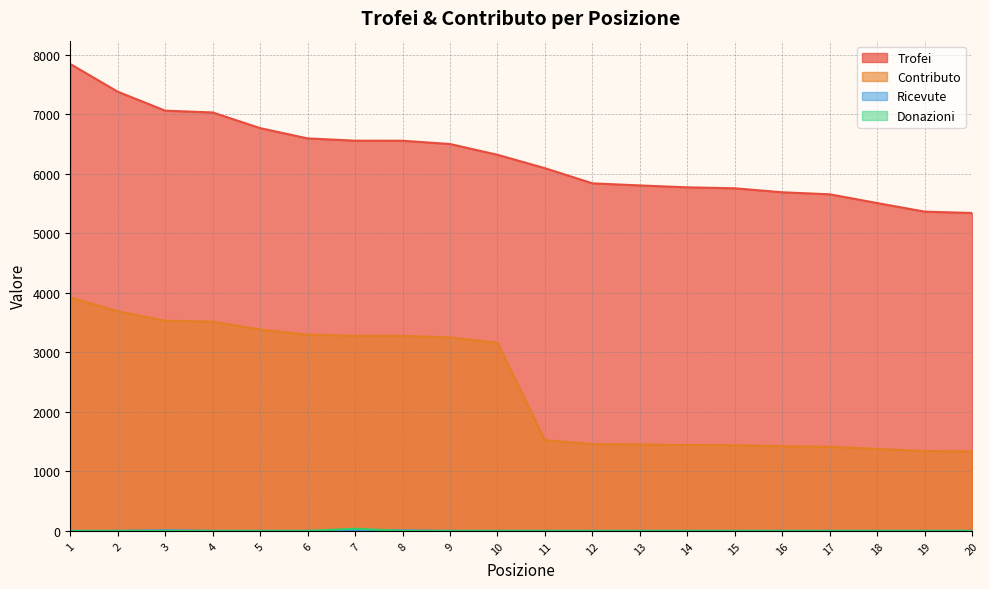

True or false: Donazioni has more than 1 interior local peaks.

False